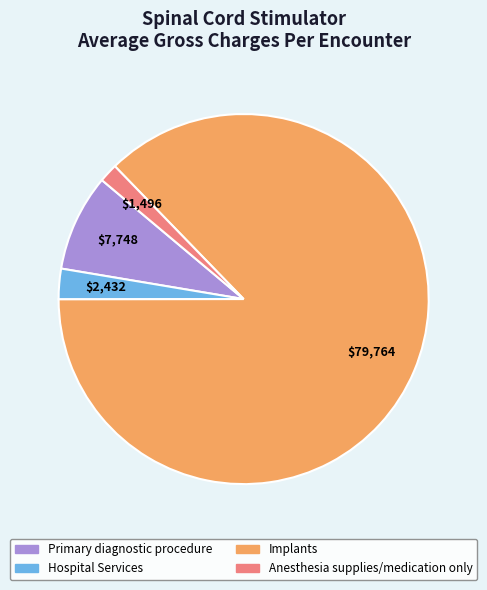

Which category accounts for the majority?

Implants